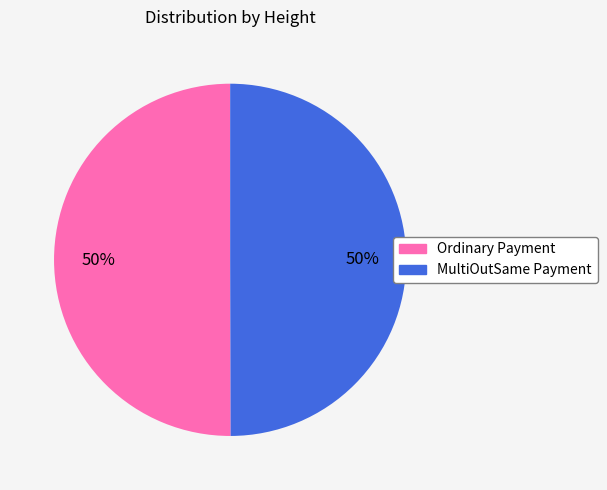

To the nearest percent, what is the average slice percentage?

50%